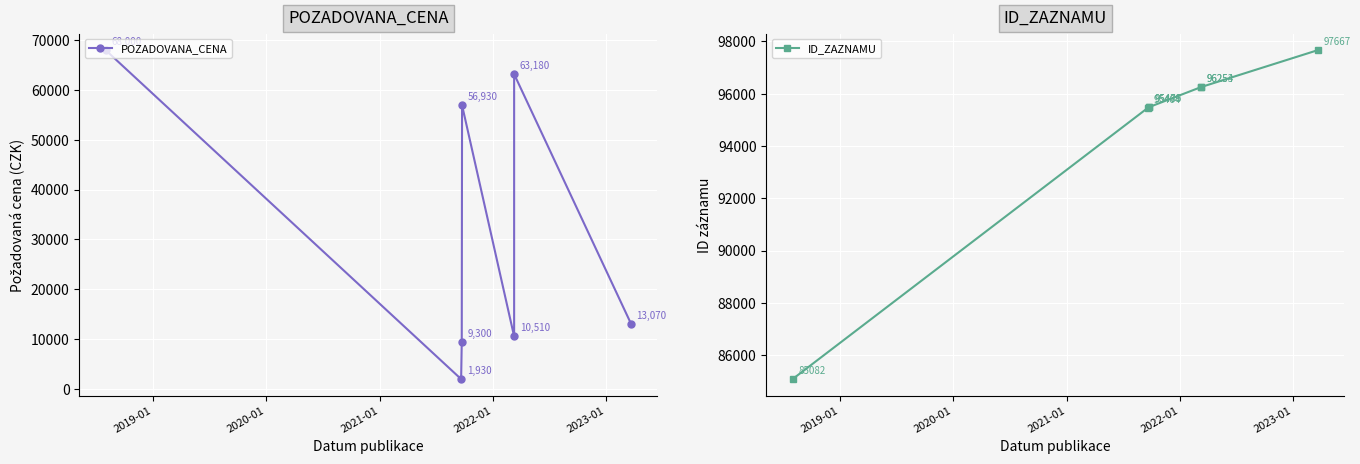

What are all the series names shown in the legend?

POZADOVANA_CENA, ID_ZAZNAMU